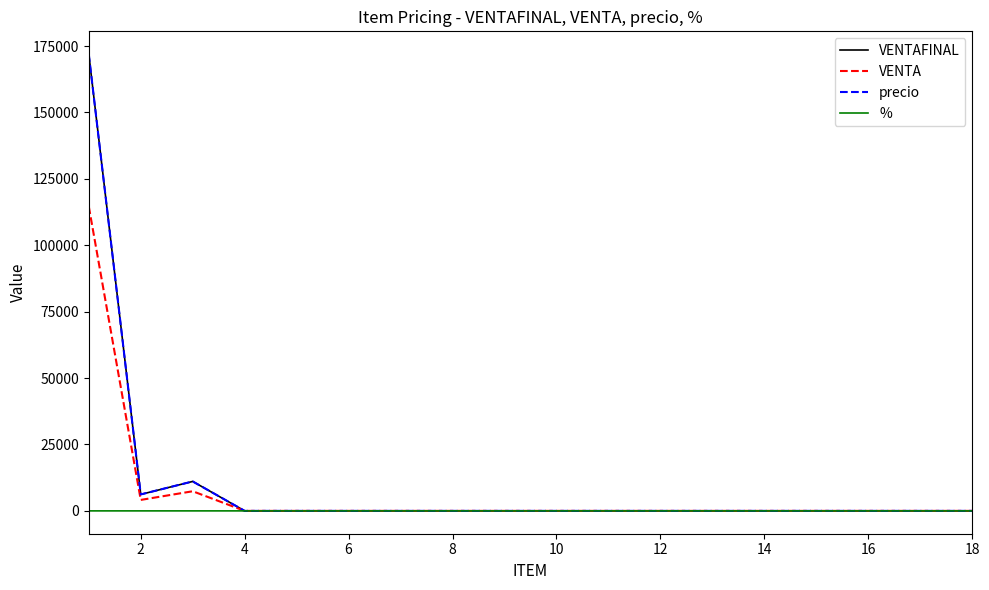

How many lines are shown in the chart?

4